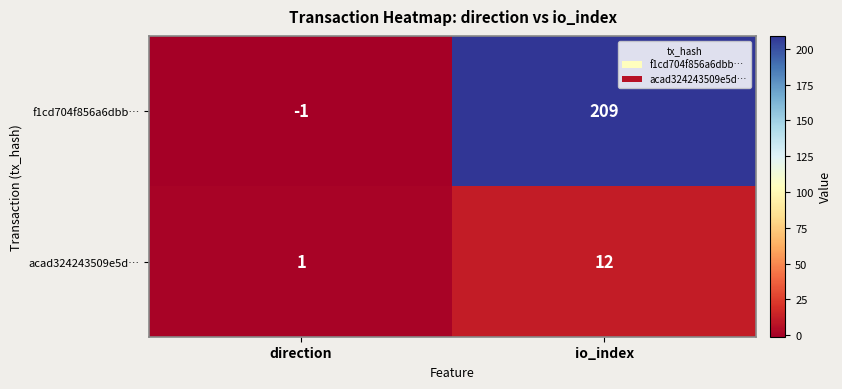

Rank the series by their maximum value, from lowest to highest.

acad324243509e5d…, f1cd704f856a6dbb…